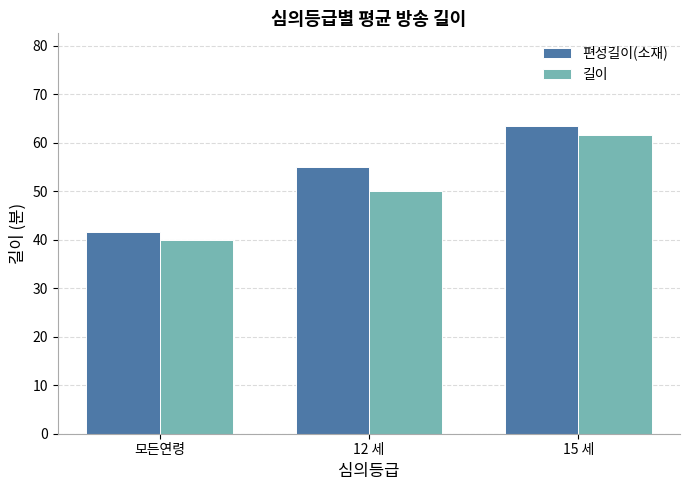

What position from the left is 모든연령?

1